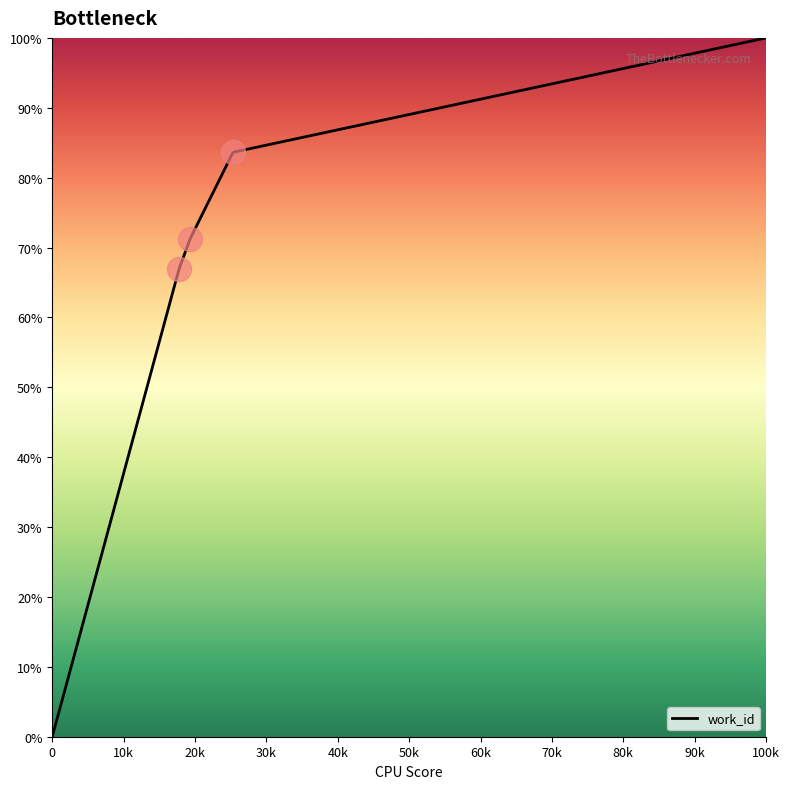

What is the change in value from 17765 to 25332?

+16.7